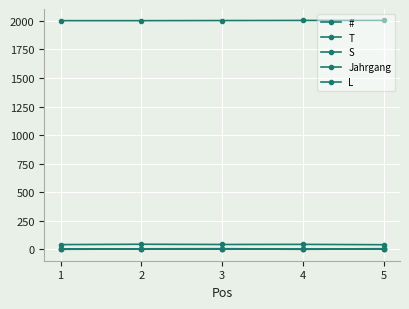

At how many categories does at least one series exceed 710?

5